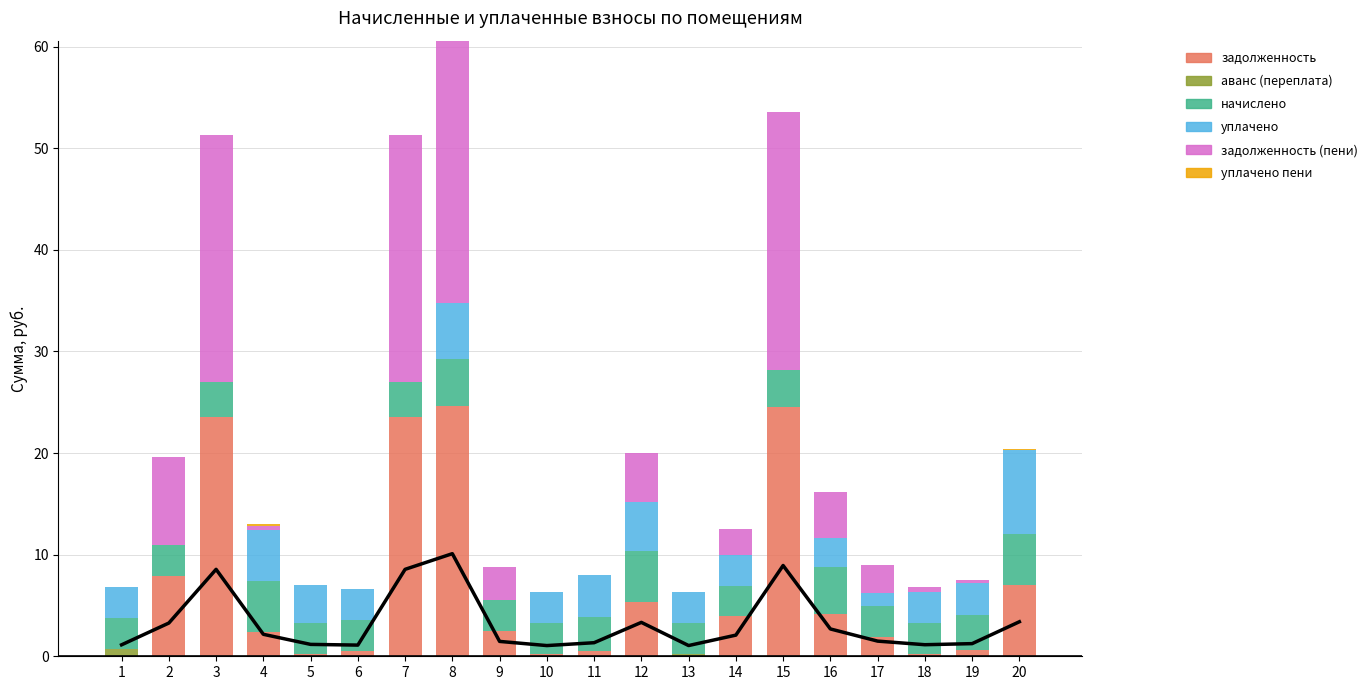

Does the chart contain stacked bars?

No